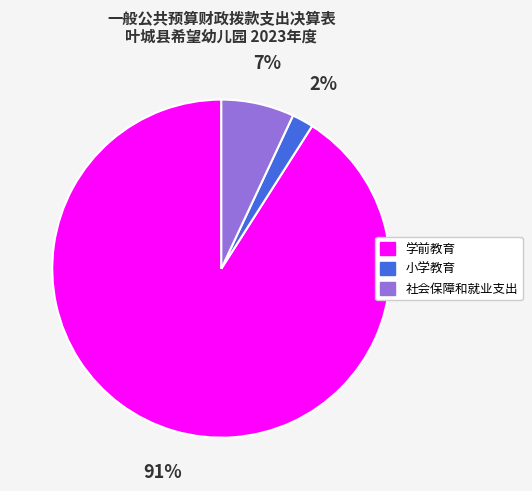

Does 学前教育 represent more than half of the total?

Yes